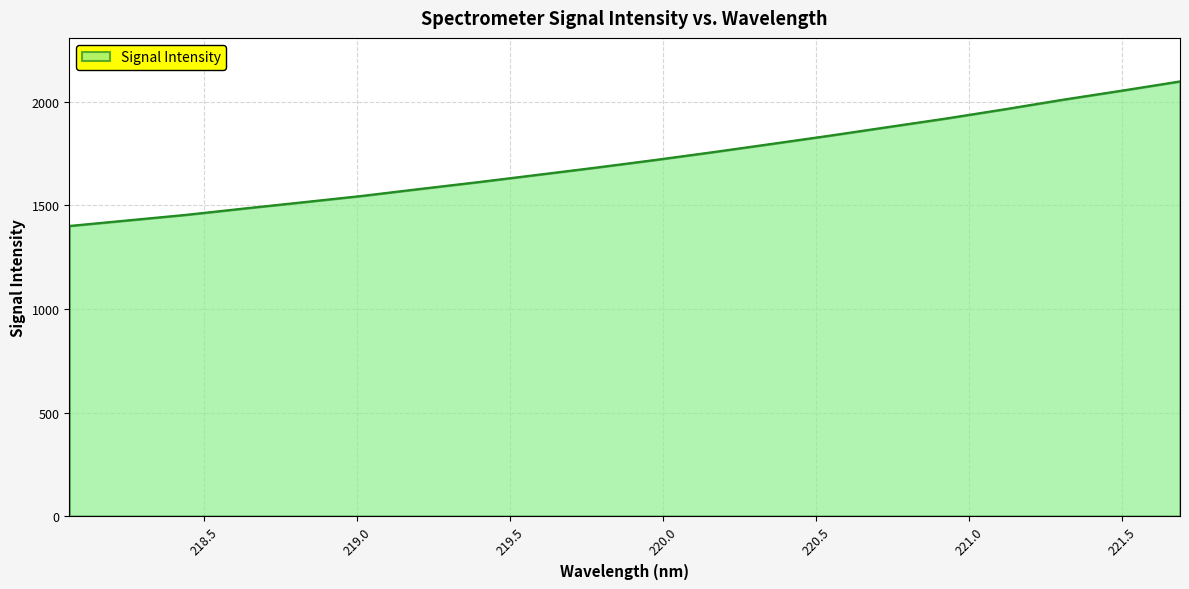

What is the difference between the maximum and minimum values?

698.0